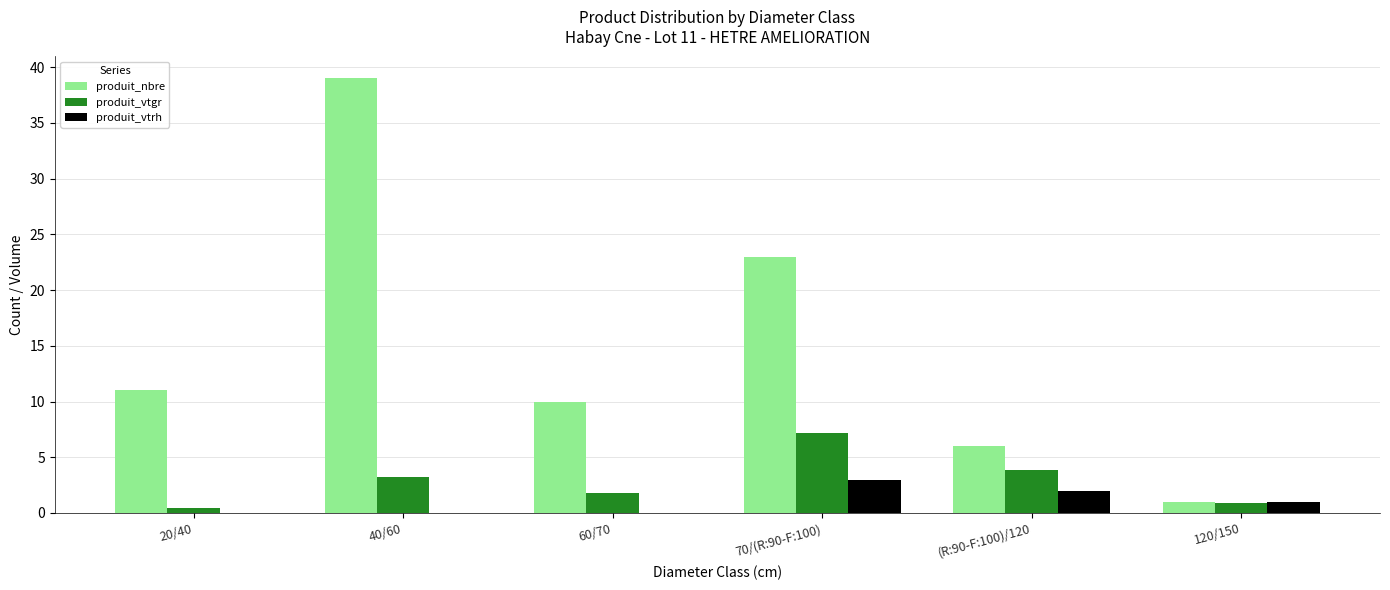

Which category has the highest value across all series?

40/60